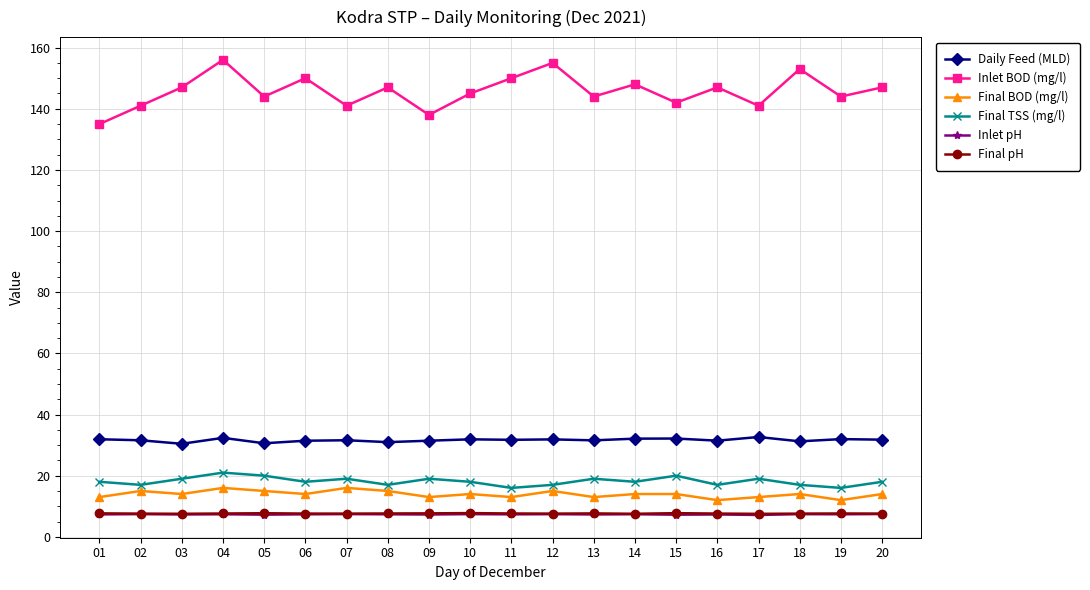

What is the value of the Final pH point at the 3rd from the left?

7.5